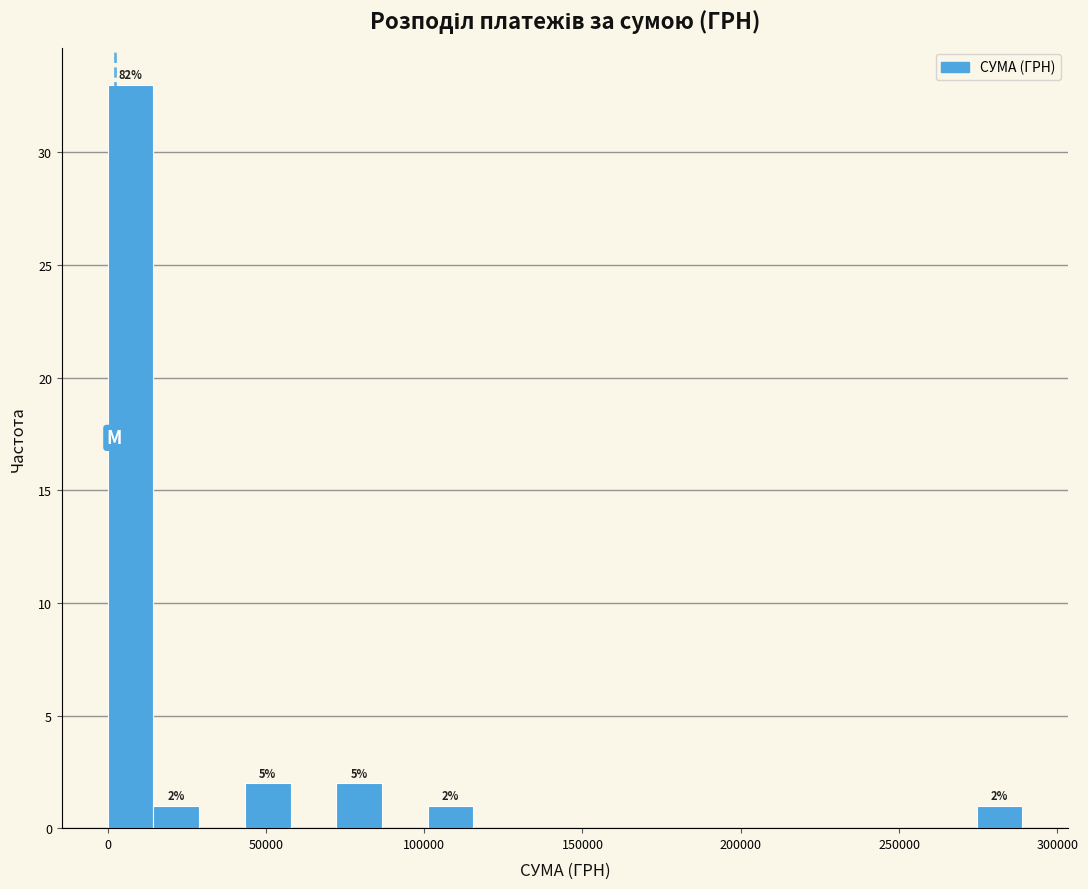

Around what value on the x-axis is the tallest bar? Give the approximate position of its centre, as read against the axis.

5000